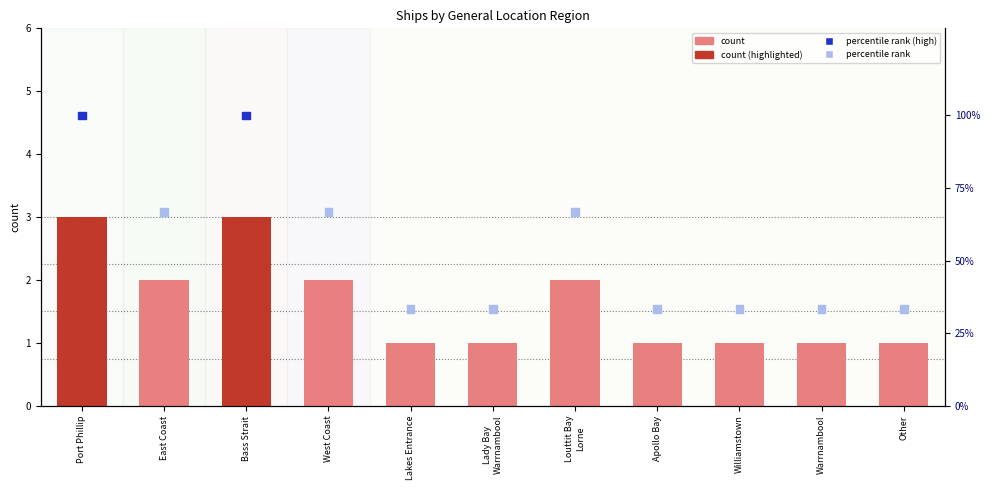

Which series contains the lowest Y value?

count